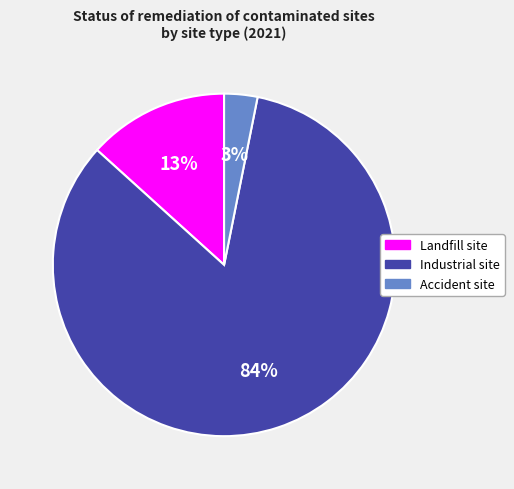

Do Industrial site and Landfill site together represent more than half of the pie?

Yes